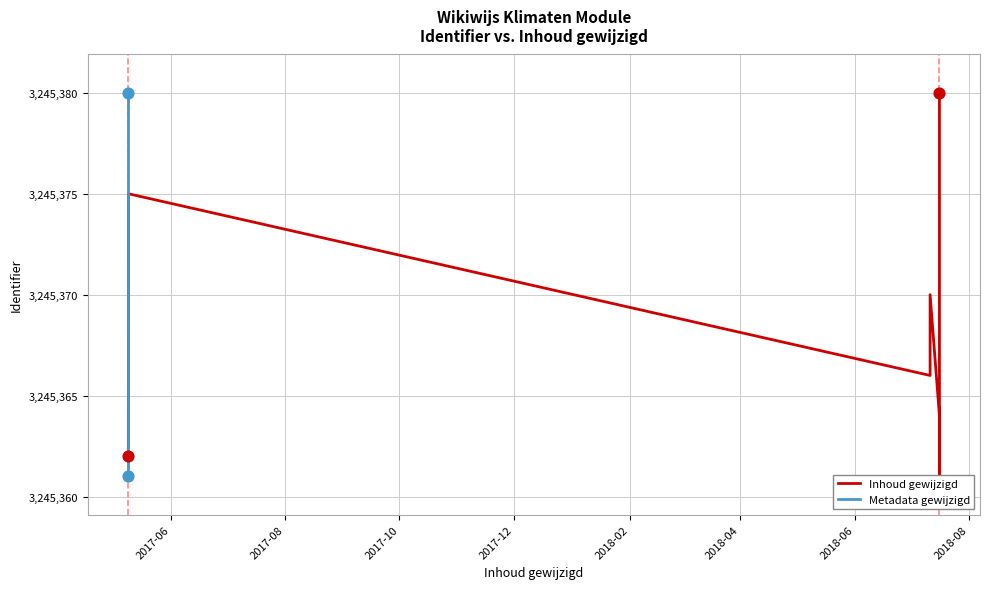

What are all the series names shown in the legend?

Inhoud gewijzigd, Metadata gewijzigd